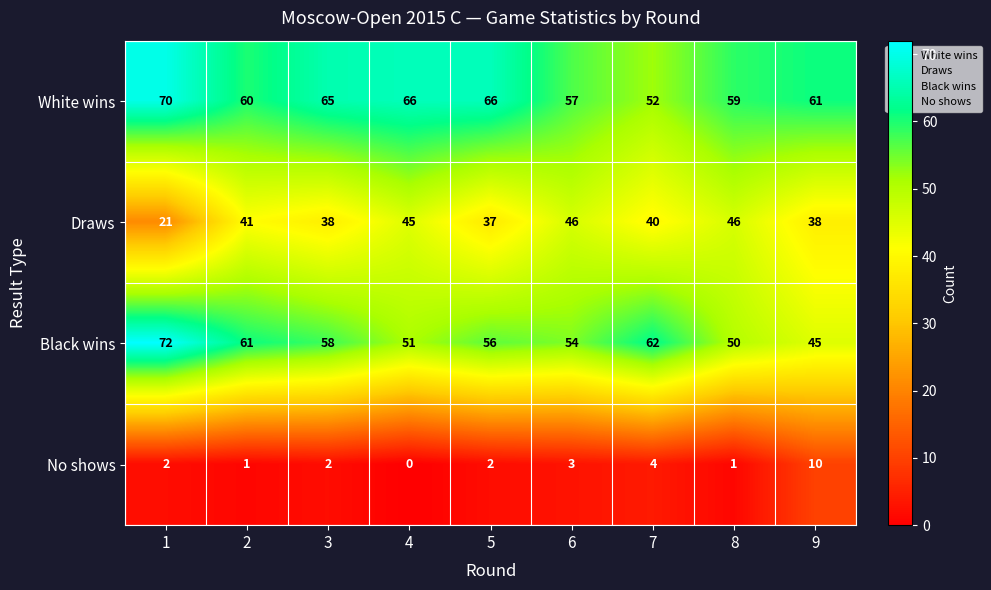

How many distinct data groups are displayed?

4